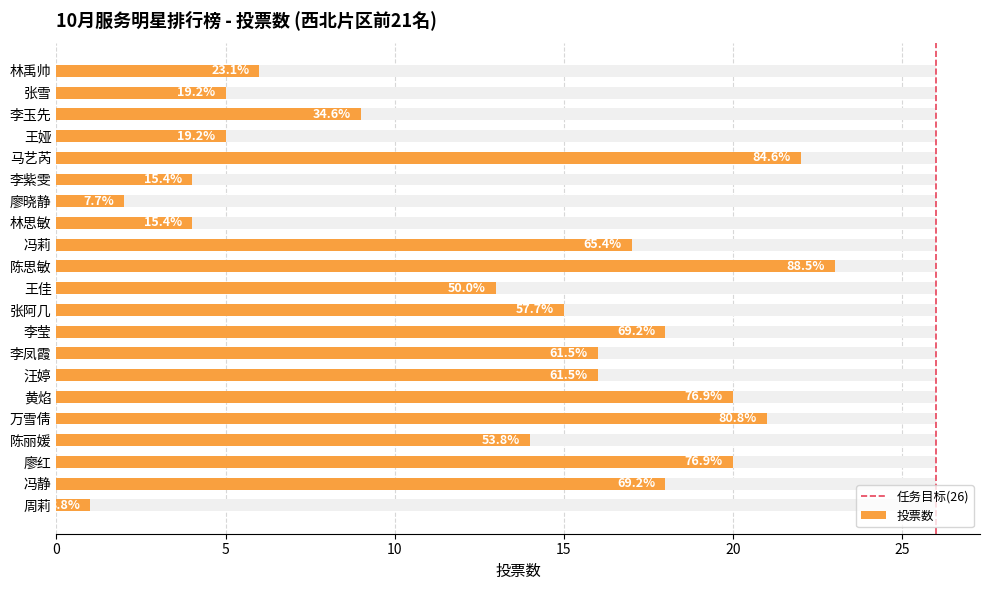

What is the difference between the second highest and second lowest values?

20